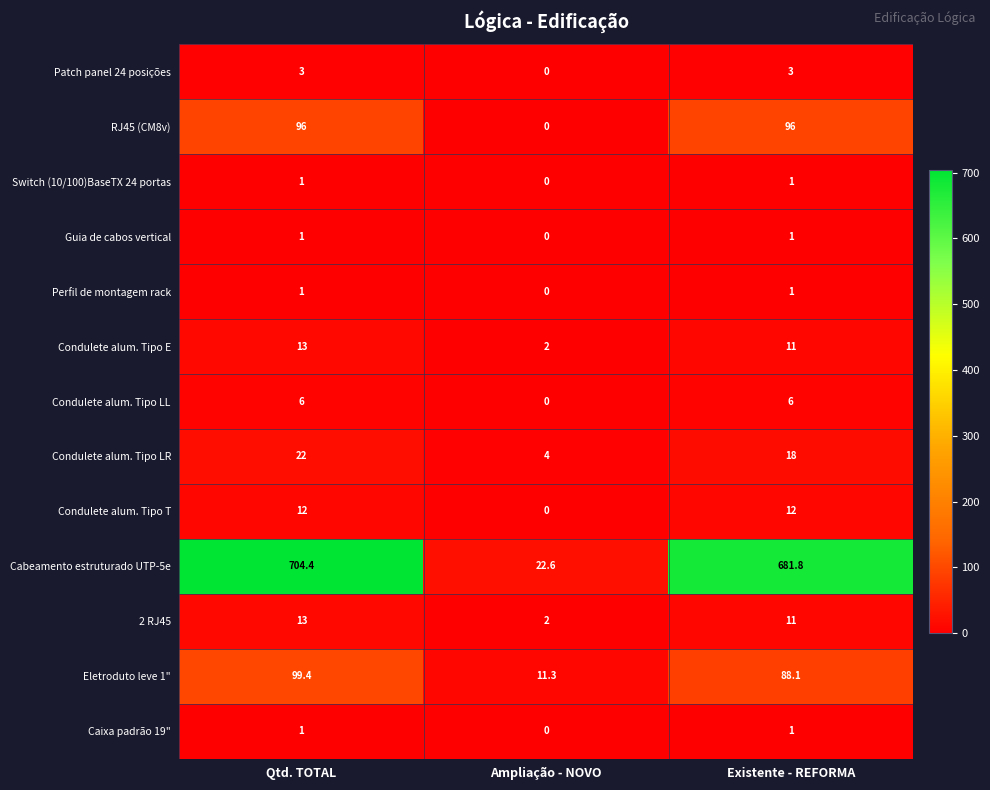

What is the sum of all Condulete alum. Tipo LR values?

44.0